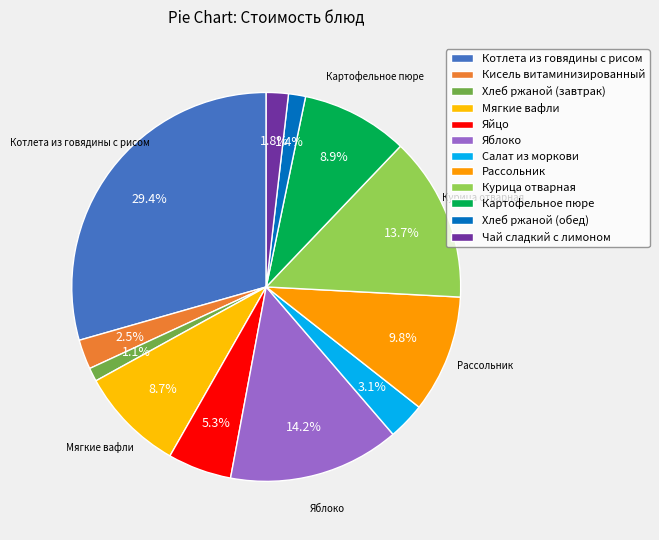

How many segments does this pie chart have?

12